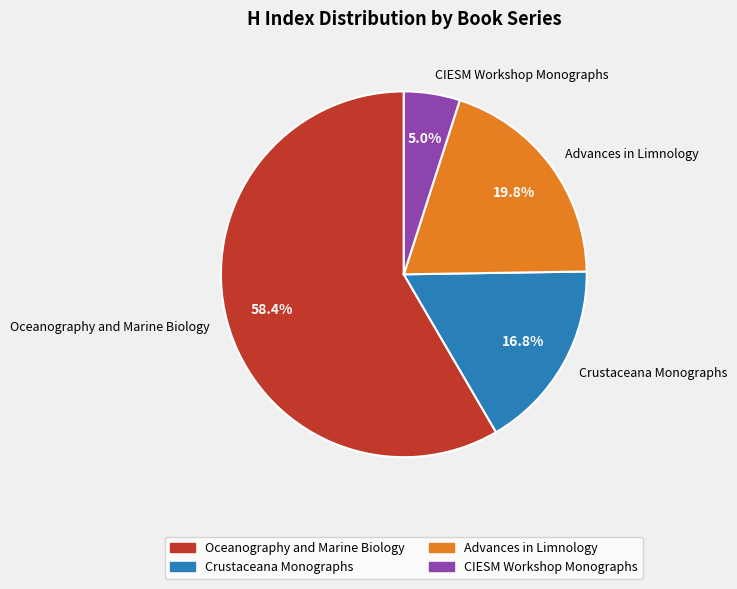

Which category has the biggest portion of the pie?

Oceanography and Marine Biology